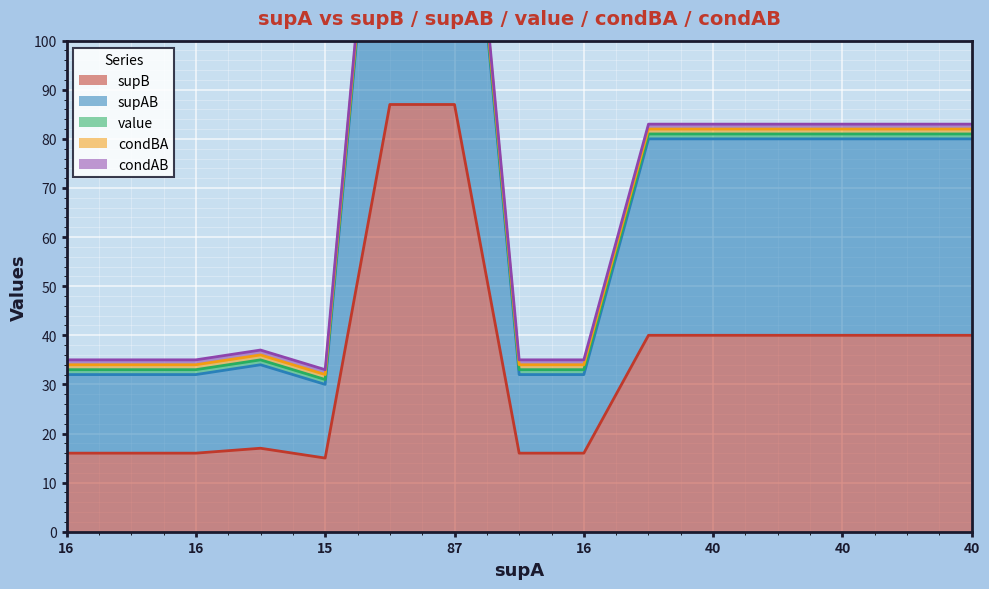

Which category has the highest value across all series?

87